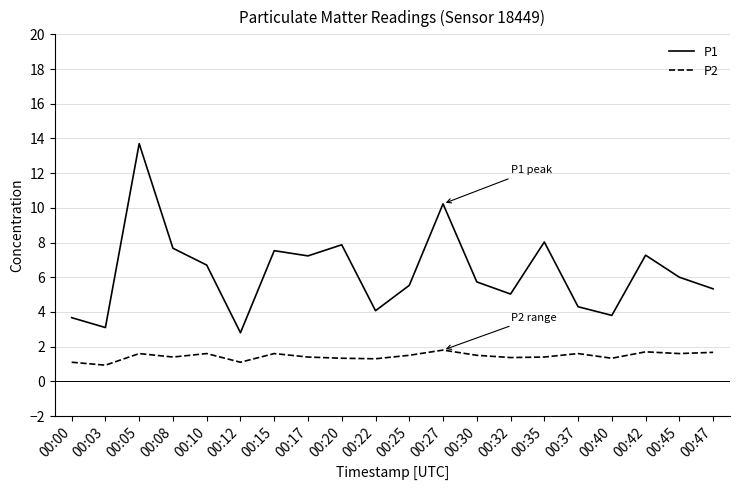

The value of P1 at 00:03 is 3.1. True or false?

True